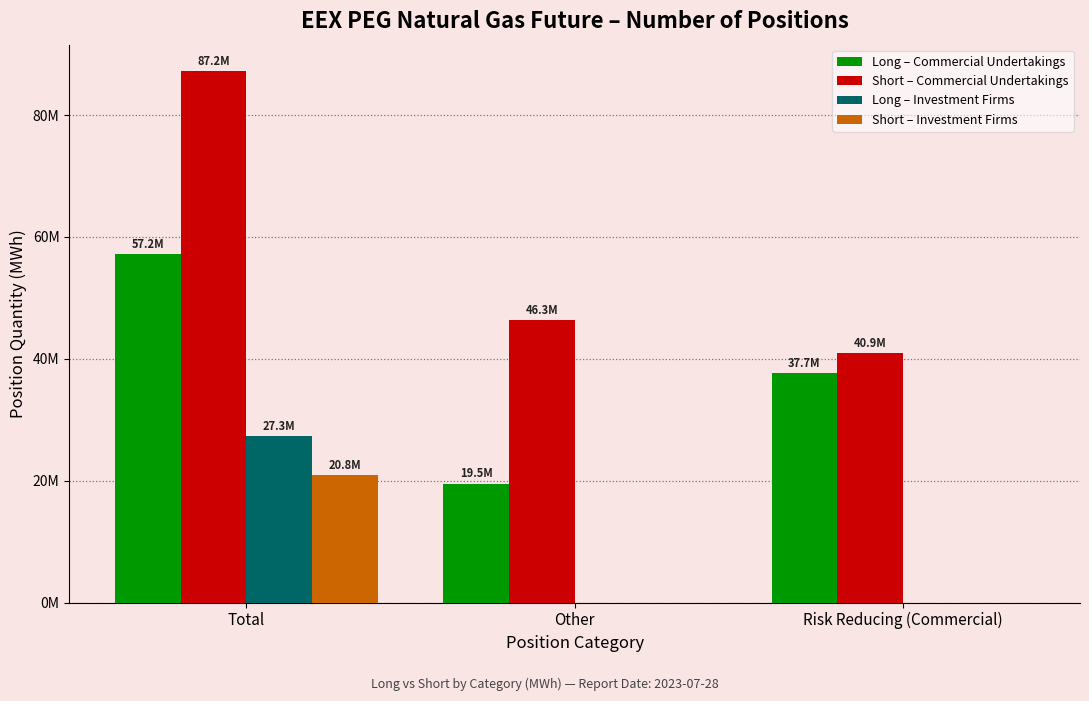

The value of Short – Commercial Undertakings at Other is 82387326.3. True or false?

False